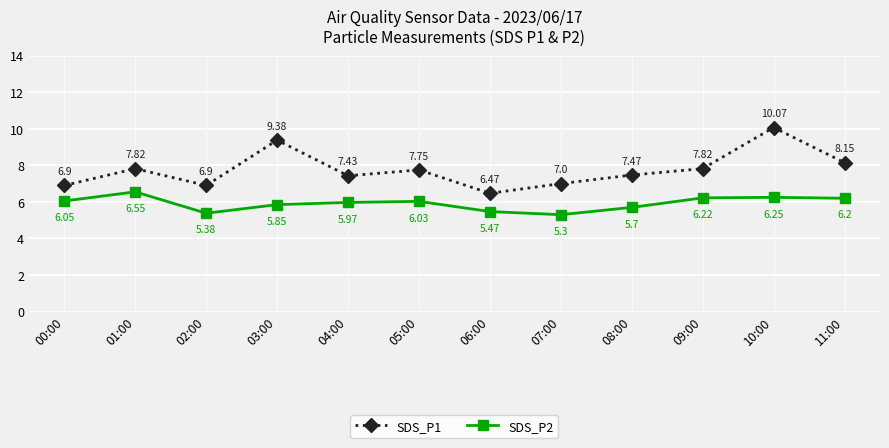

At which category is the sum across all series the highest?

10:00